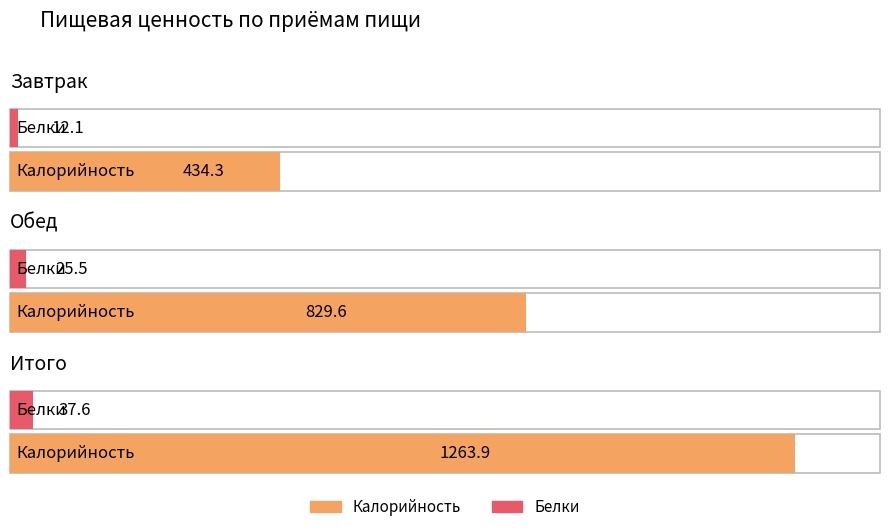

Which series has the largest total across all categories?

Калорийность